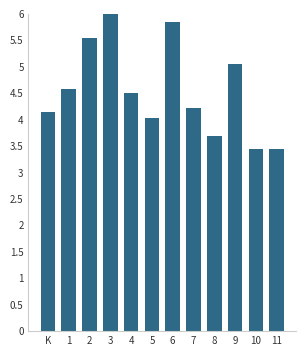

What is the sum of the values at 3 and 8?

9.7